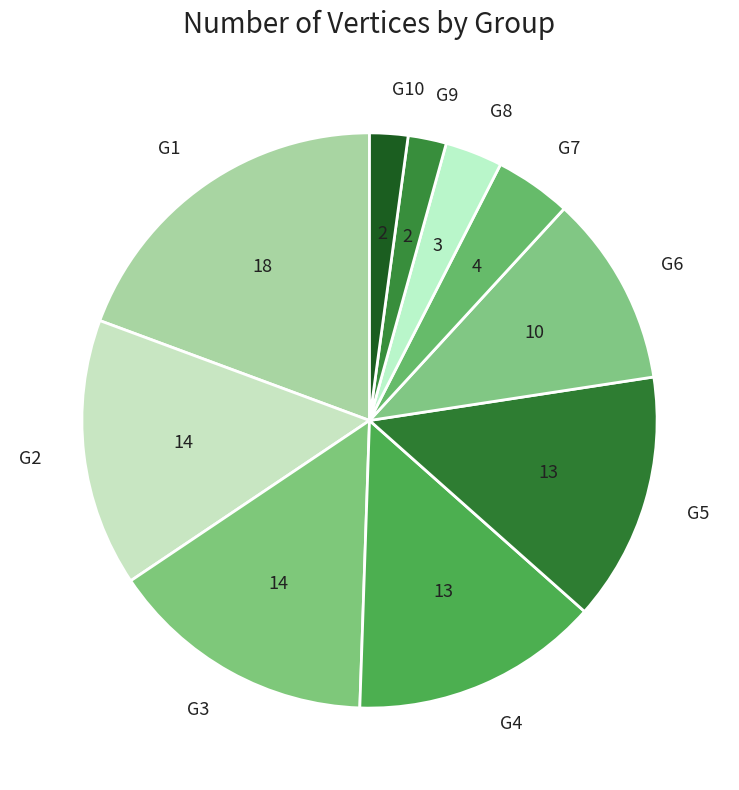

Which category has the biggest portion of the pie?

G1